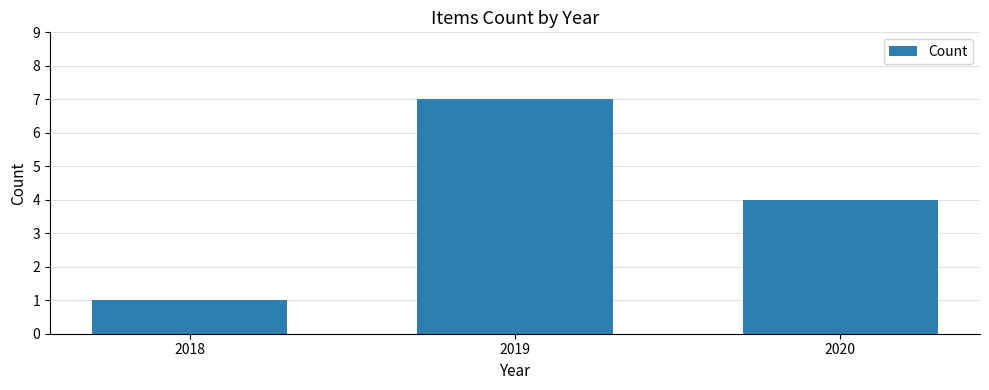

List the labels in order of value, largest first.

2019, 2020, 2018